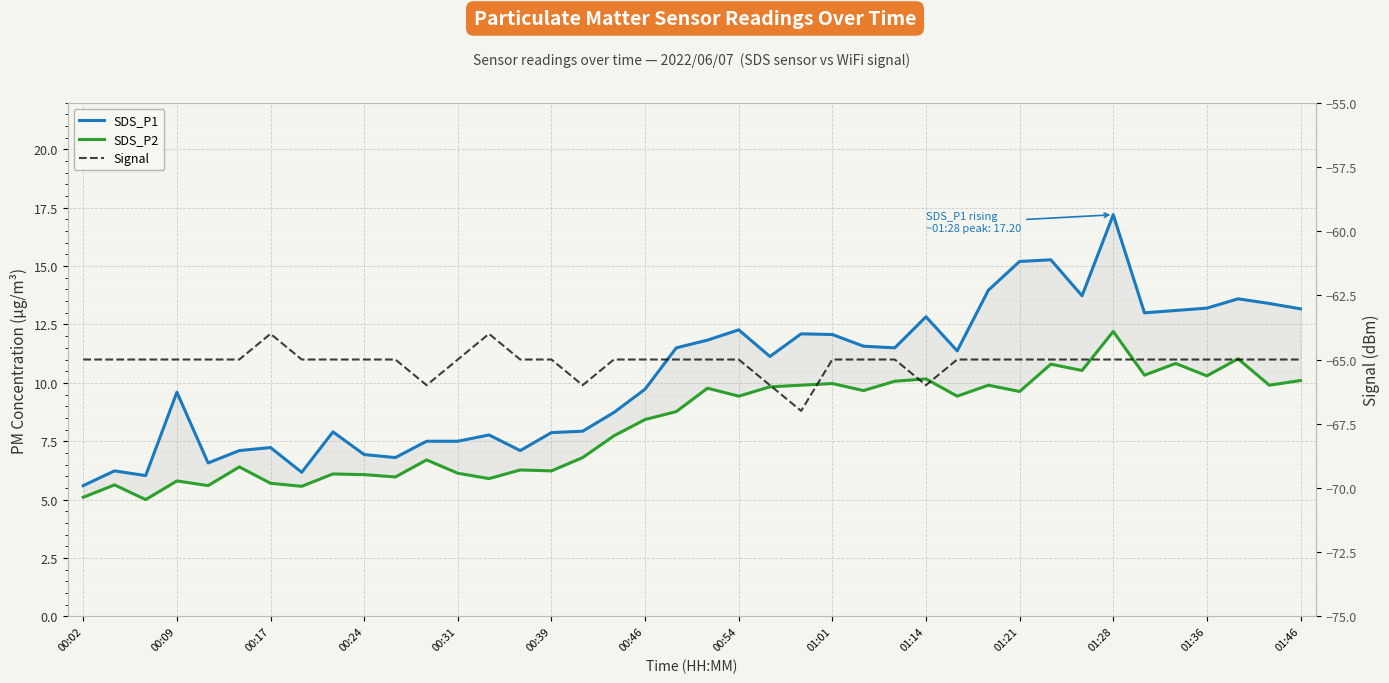

What is the difference between the maximum and minimum values in the SDS_P1 series?

11.6